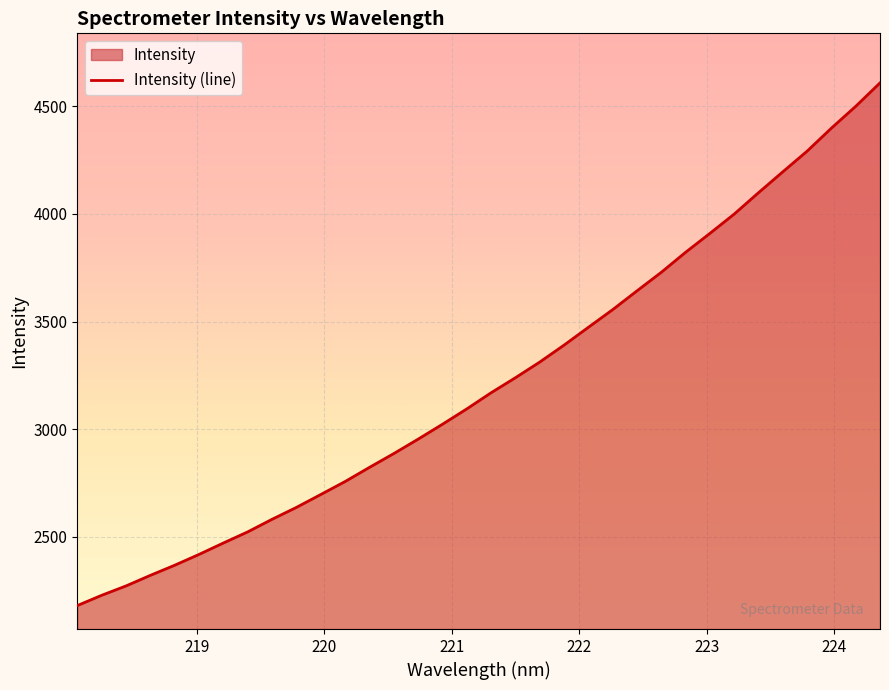

What is the minimum value shown in the chart?

2180.2